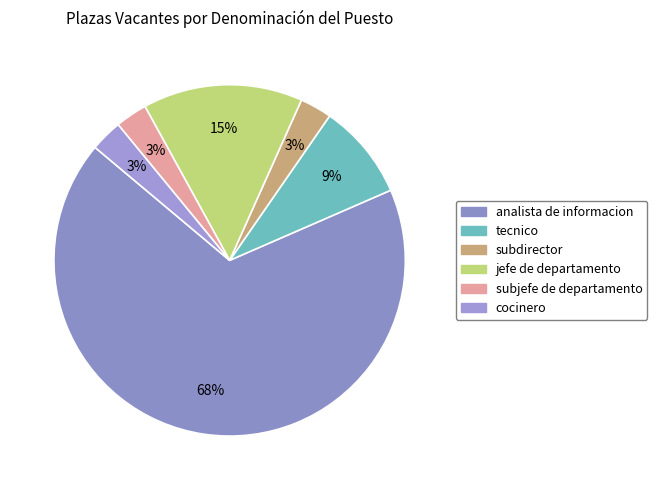

Which slice is the largest?

analista de informacion